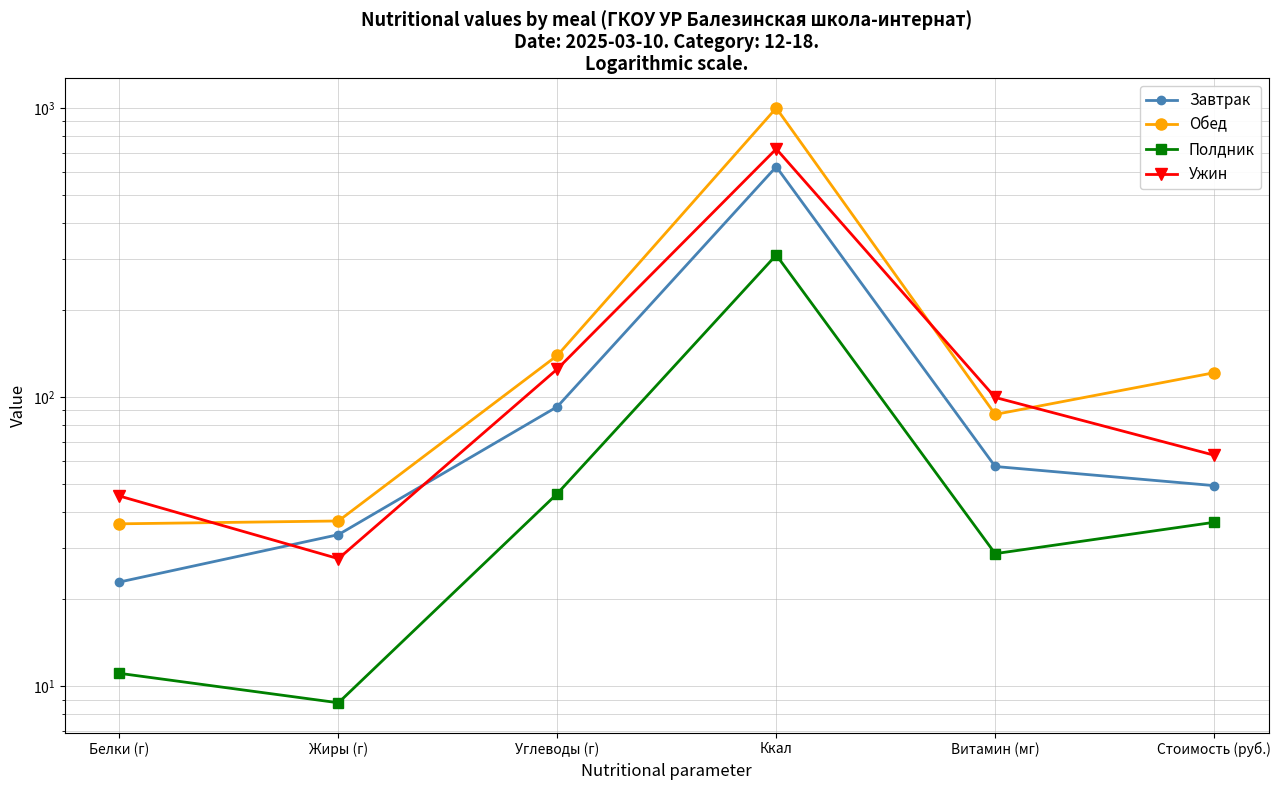

Where does the Завтрак series first go above 57?

Углеводы (г)